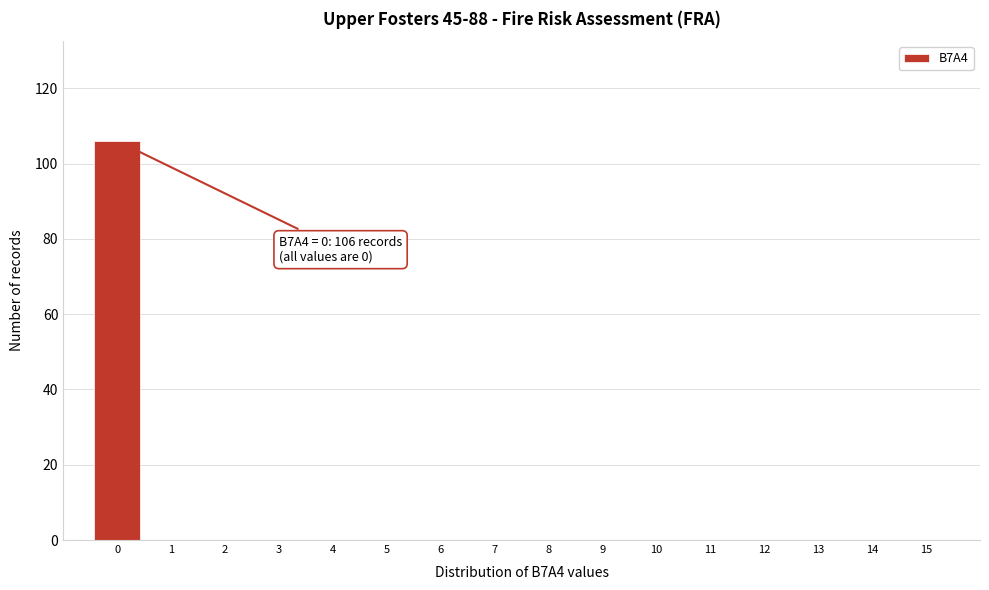

Reading right to left, what are all the values shown in this chart?

15=0	14=0	13=0	12=0	11=0	10=0	9=0	8=0	7=0	6=0	5=0	4=0	3=0	2=0	1=0	0=106